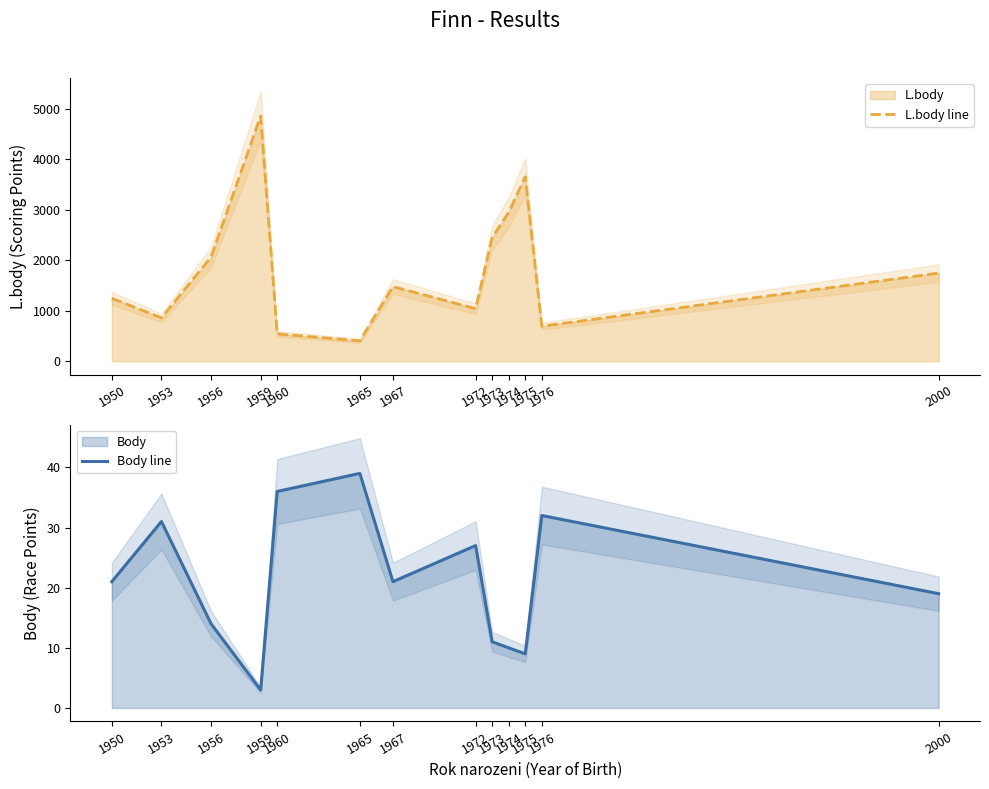

What is the difference between the L.body line values at 1953 and 1956?

1204